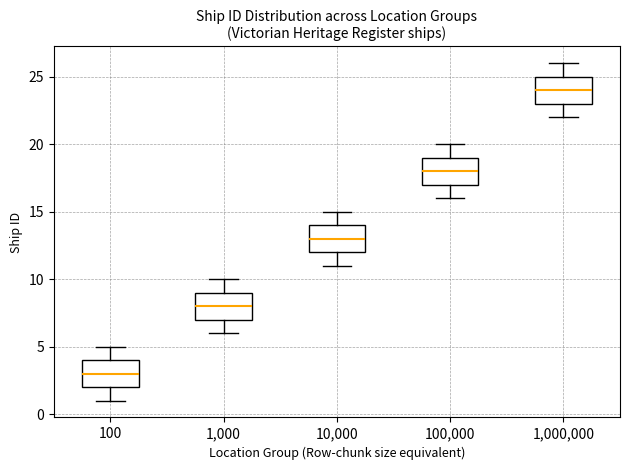

Reading left to right, transcribe this box plot: for each box, give where its median line is, the range the box spans, and where its two whiskers end, as read against the y-axis. The values are not printed on the chart, so give them approximately, as read against the axis.

100: median 3, box 2 to 4, whiskers 1 to 5
1,000: median 8, box 7 to 9, whiskers 6 to 10
10,000: median 13, box 12 to 14, whiskers 11 to 15
100,000: median 18, box 17 to 19, whiskers 16 to 20
1,000,000: median 24, box 23 to 25, whiskers 22 to 26